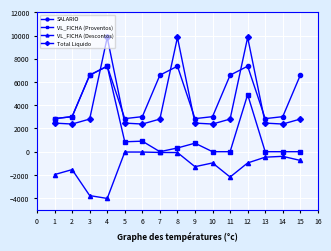

Between which two adjacent categories do Total Liquido and VL_FICHA (Proventos) first intersect?

3 and 4